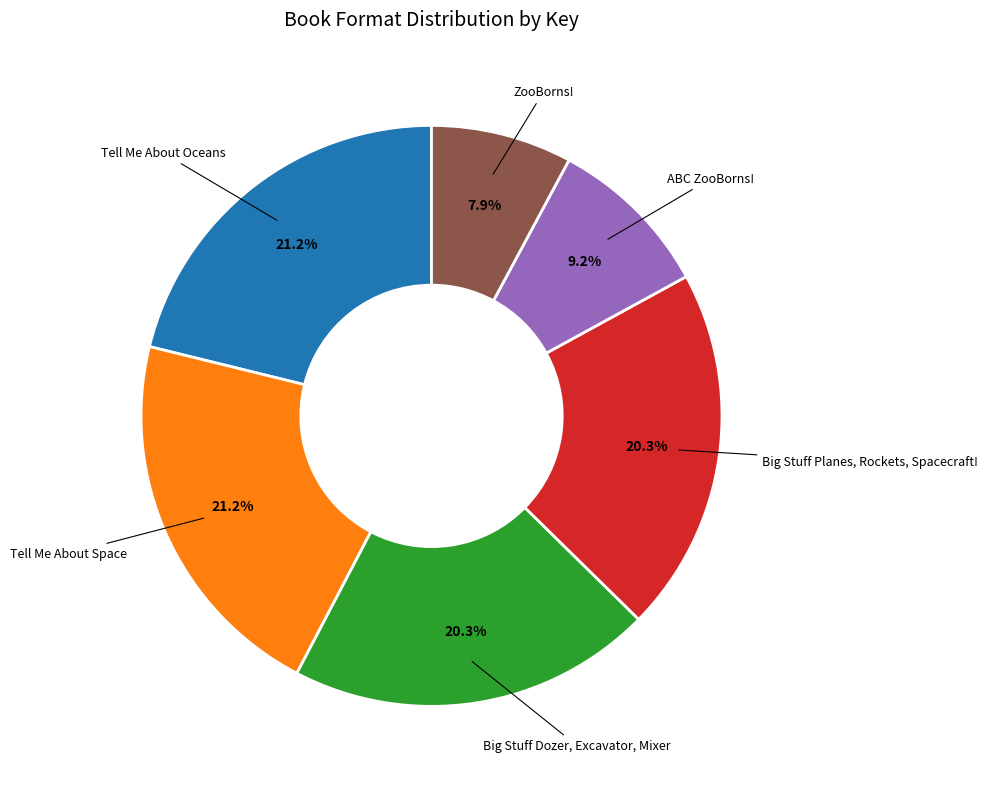

How many slices are in this pie chart?

6